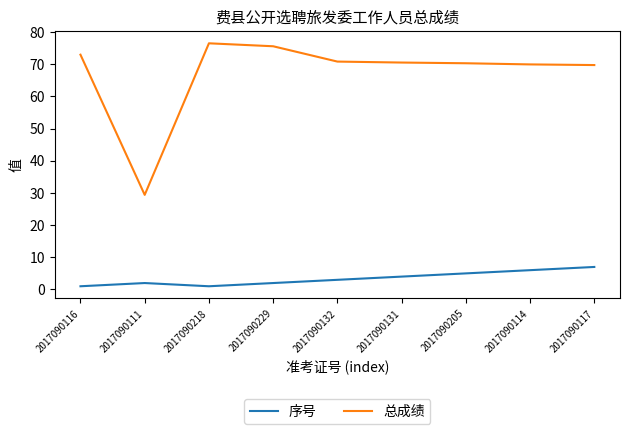

The value of 总成绩 at 2017090229 is 75.6. True or false?

True